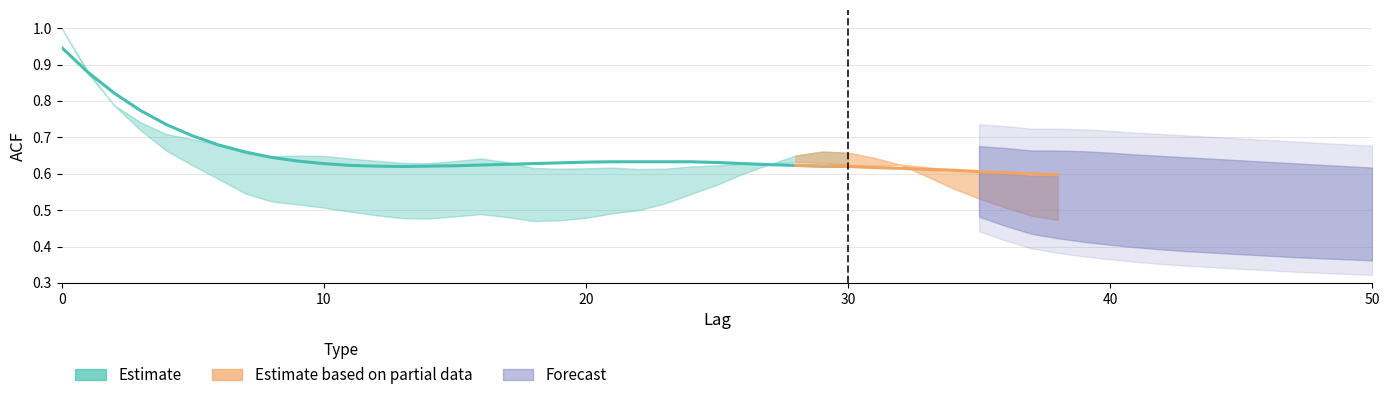

The chart shows a value of 0.2 at 18. True or false?

False